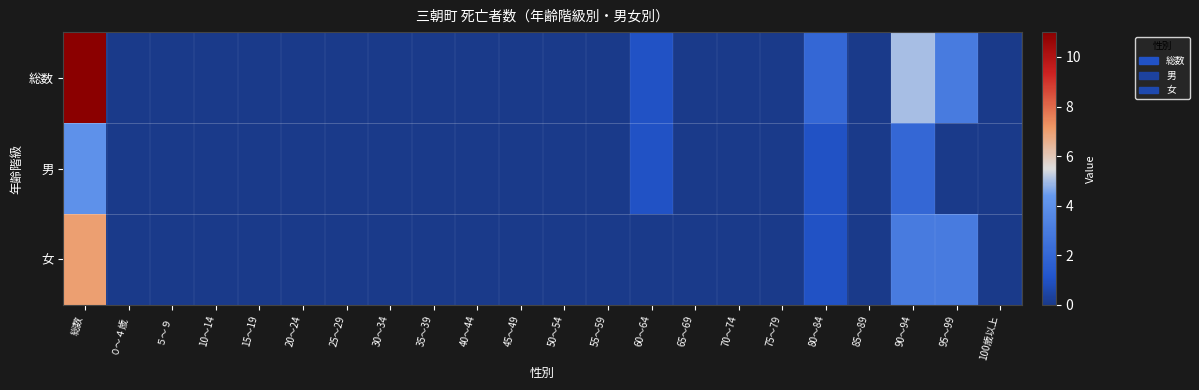

Between 60～64 and 65～69, which series saw the biggest shift?

総数